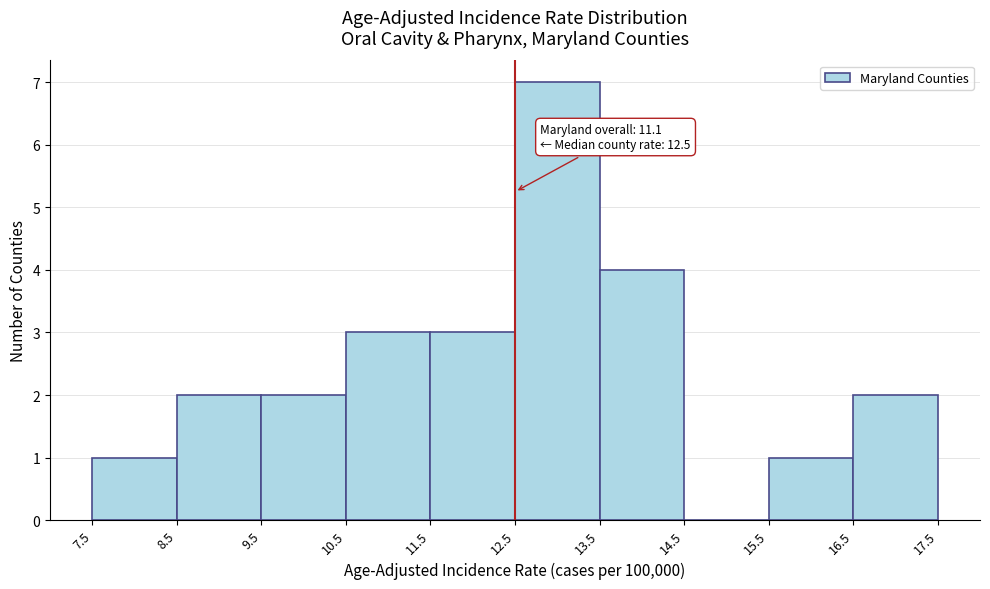

Over which range of the x-axis is the bar tallest?

12.5 to 13.5